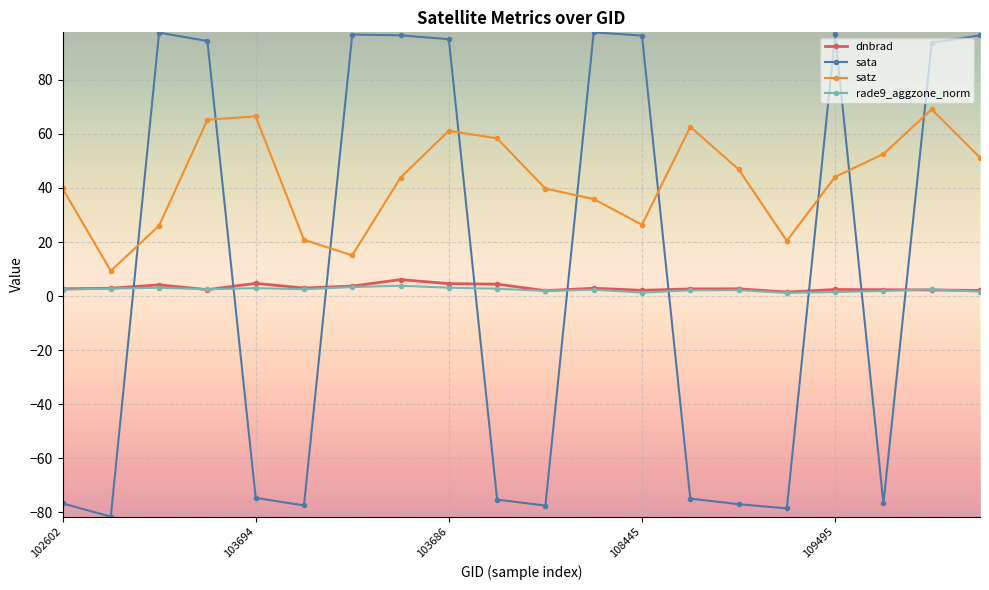

What is the average value of the dnbrad series?

3.1